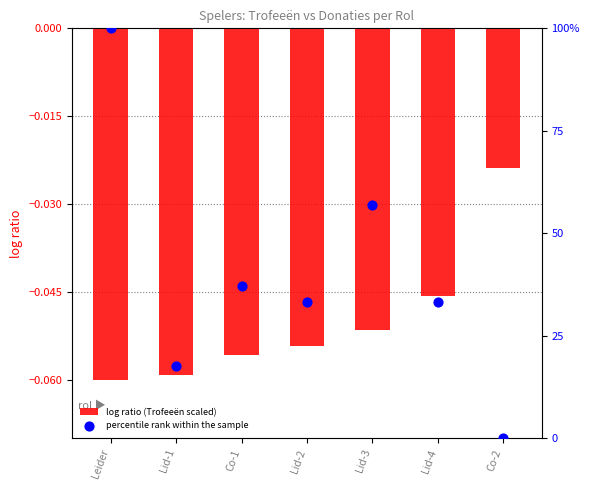

Which series contains the highest Y value?

percentile rank within the sample